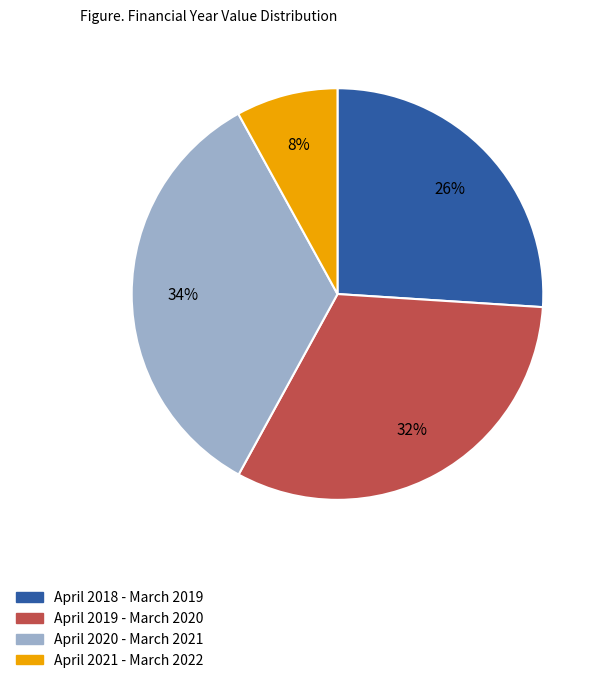

Is it true that April 2020 - March 2021 is 34% of the pie?

True